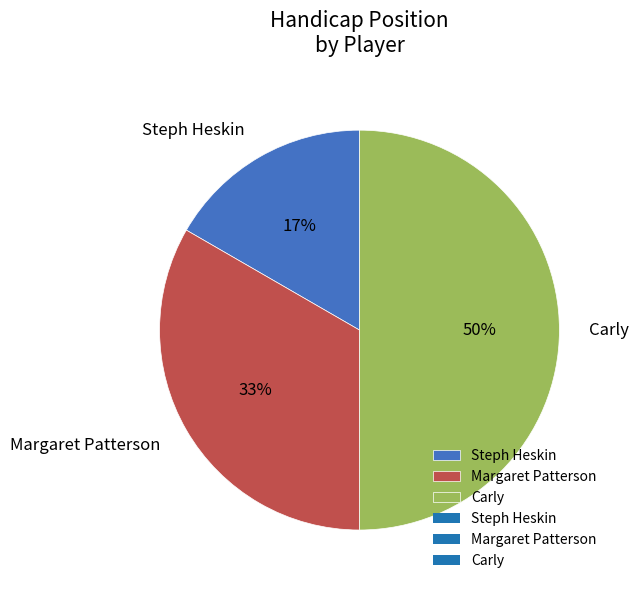

What is the smallest slice in the pie chart?

Steph Heskin